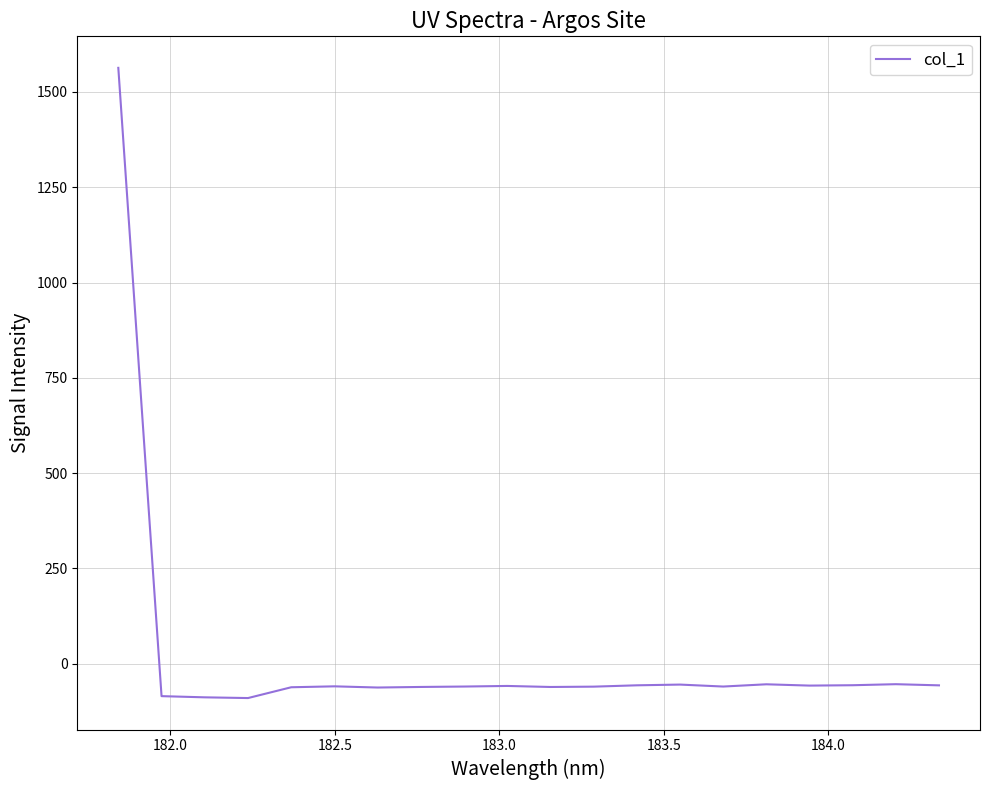

What is the smallest value displayed?

-90.4